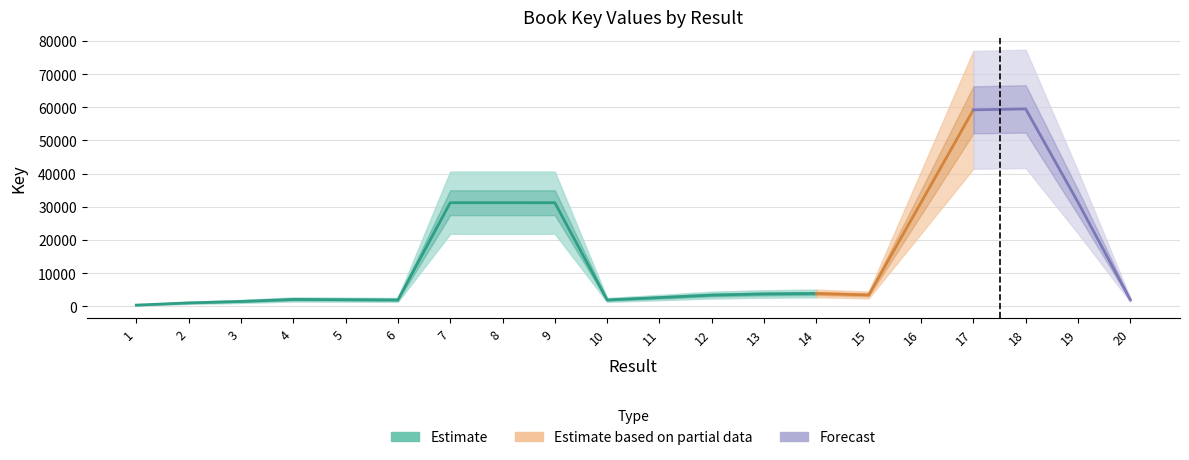

Which has a higher value, 1 or 19?

19